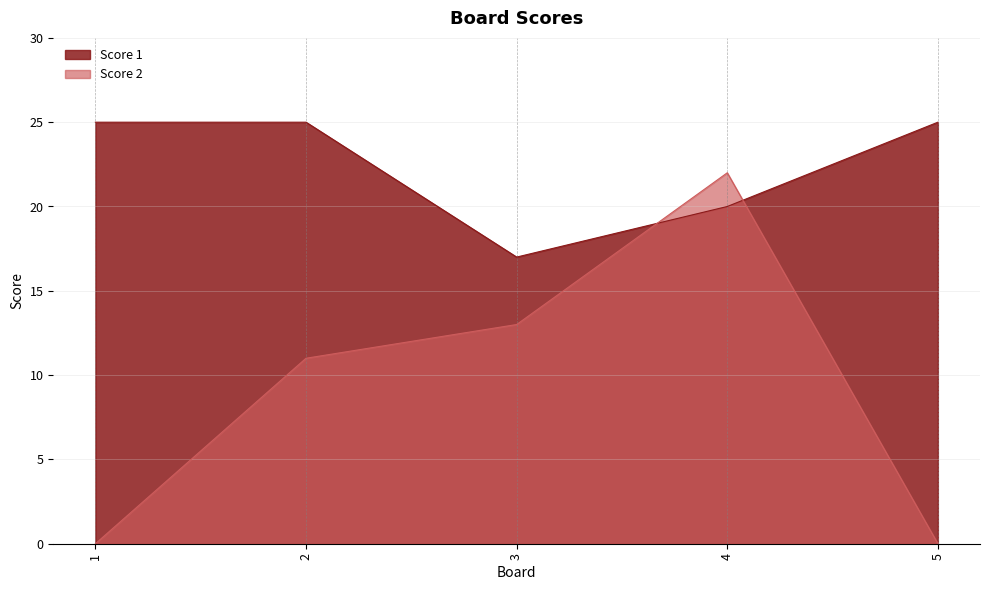

What is the average value of the Score 2 series?

9